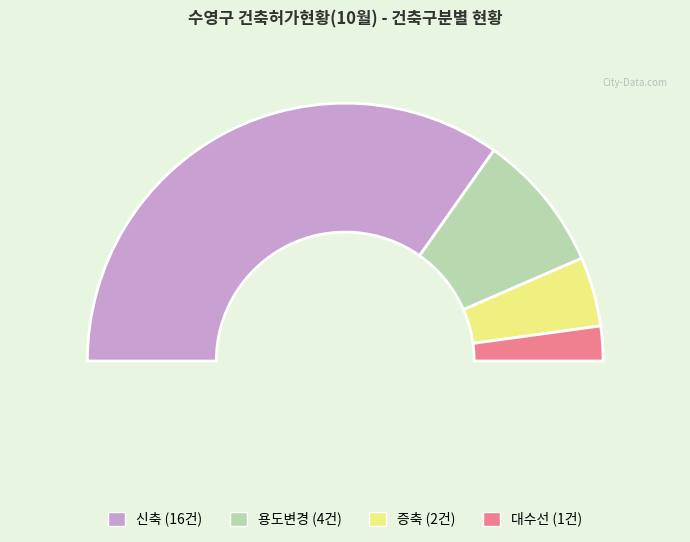

How many slices are in this pie chart?

4